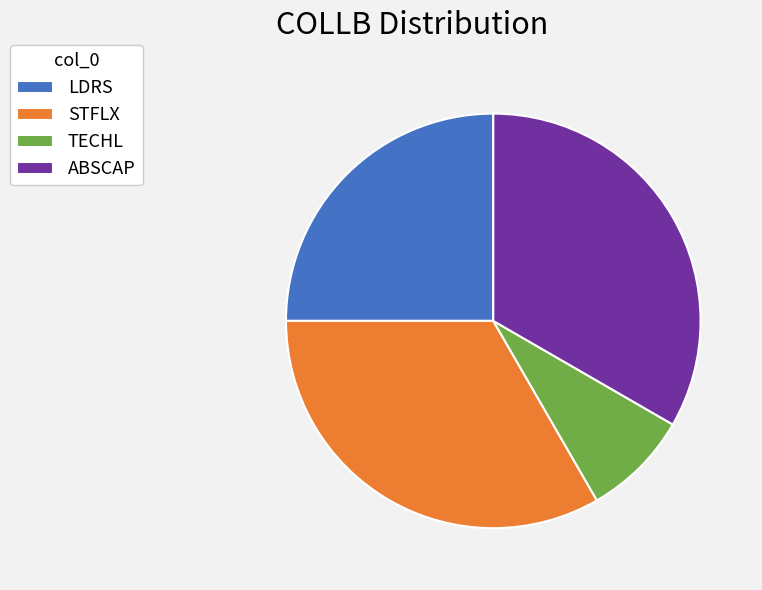

Is there a majority slice in this chart?

No